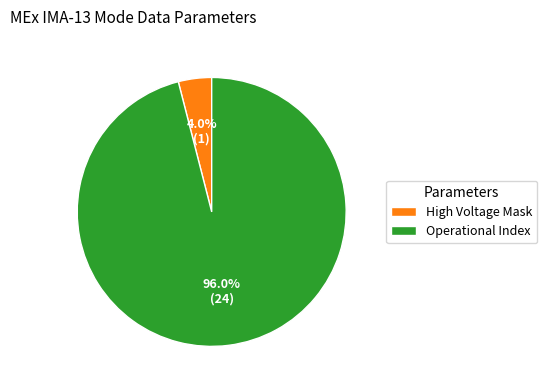

Rank the categories by value from highest to lowest.

Operational Index, High Voltage Mask